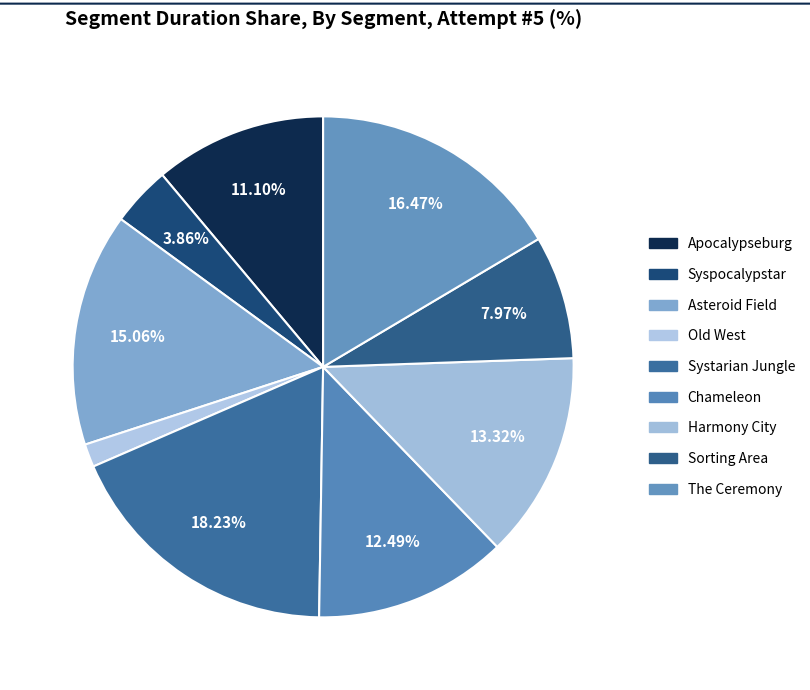

How many segments does this pie chart have?

9